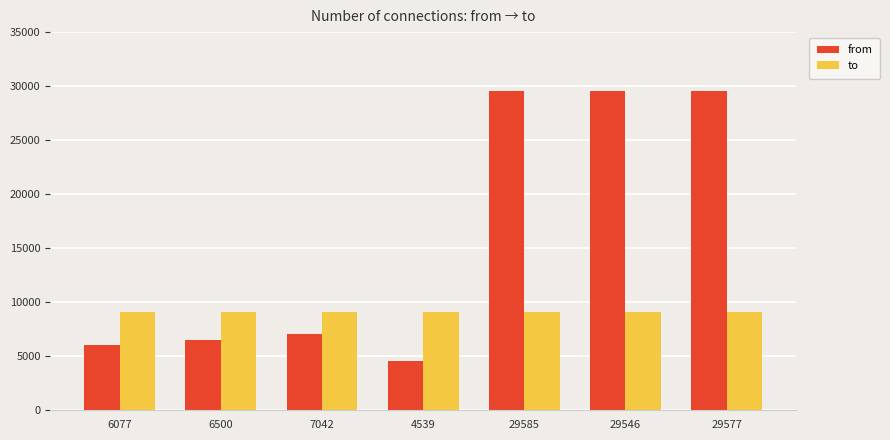

How many data points in from are less than 7042?

3